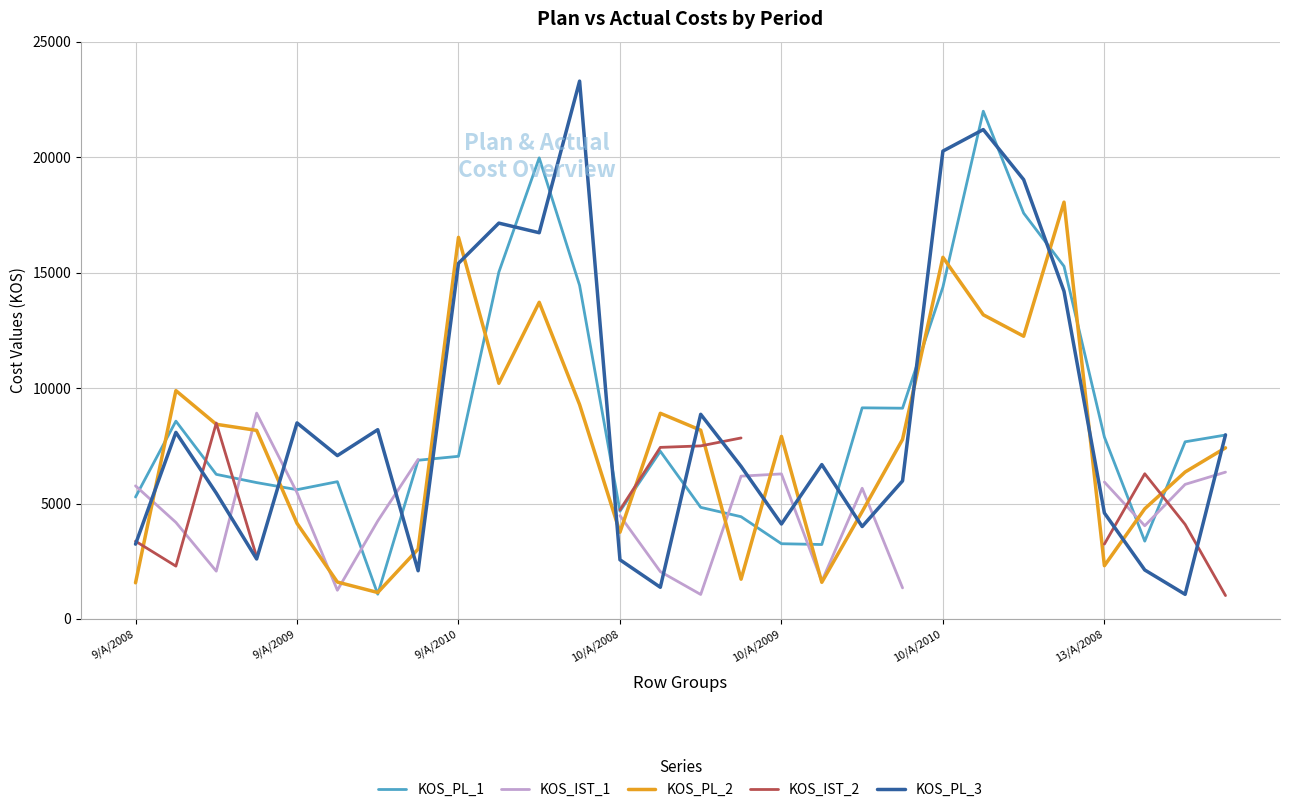

Which category has the lowest value in the KOS_IST_2 series?

27